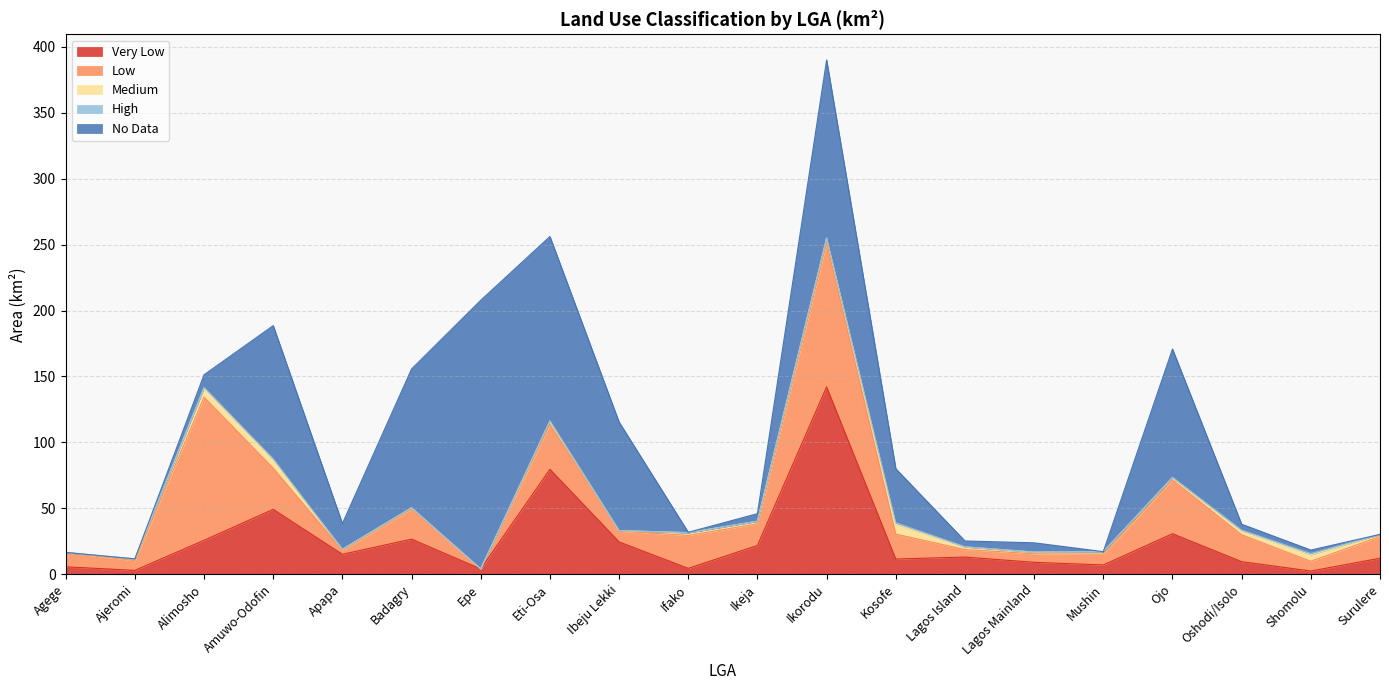

What is the difference between the maximum and second lowest values in the Medium series?

7.5